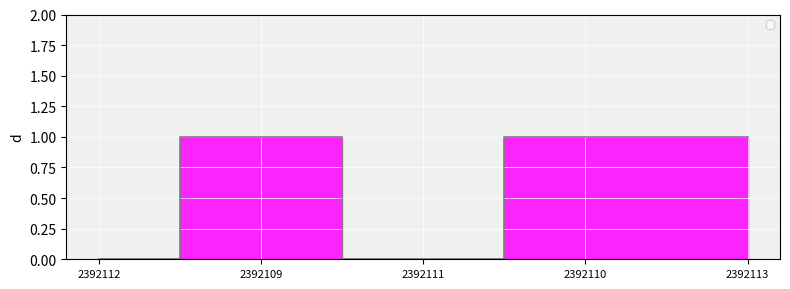

Does the chart have visible grid lines?

Yes